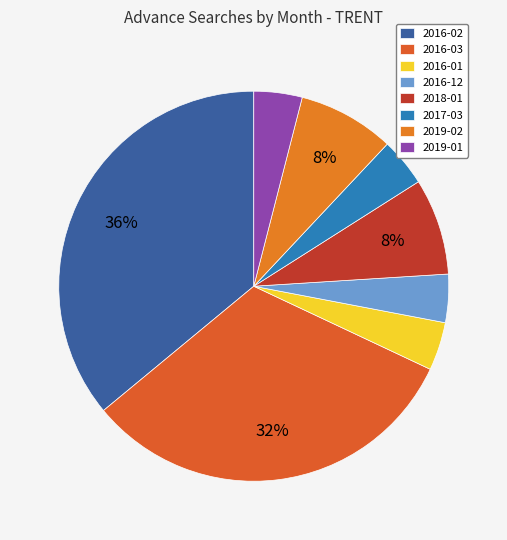

To the nearest percent, what is the combined percentage of 2016-03 and 2018-01?

40%